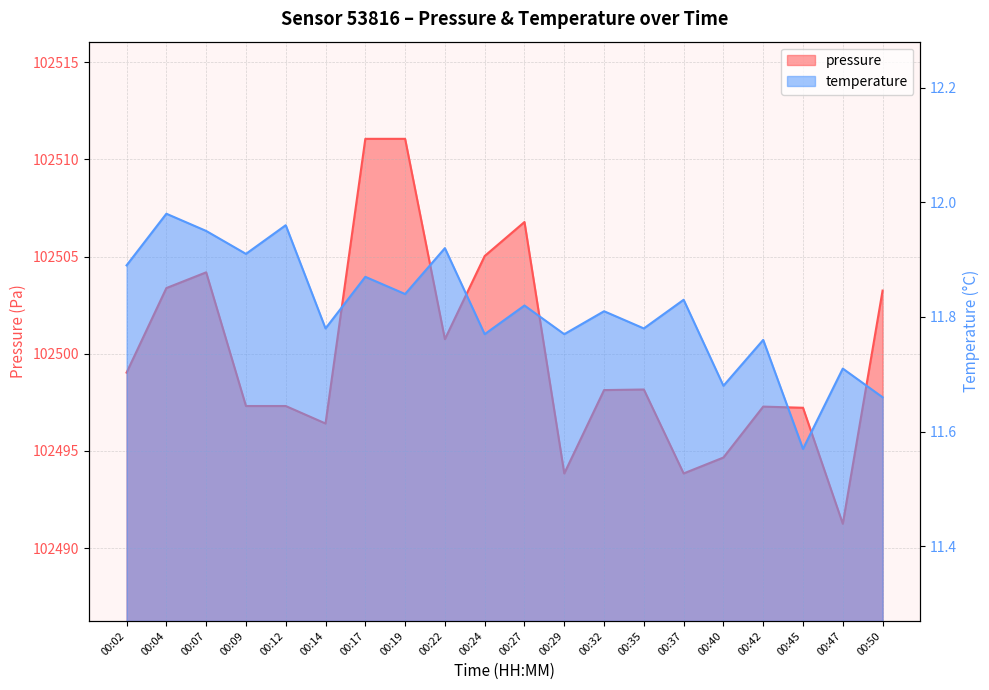

How many distinct data groups are displayed?

2